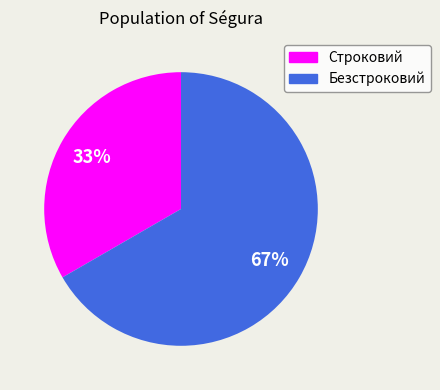

Is the sum of Строковий and Безстроковий greater than half?

Yes